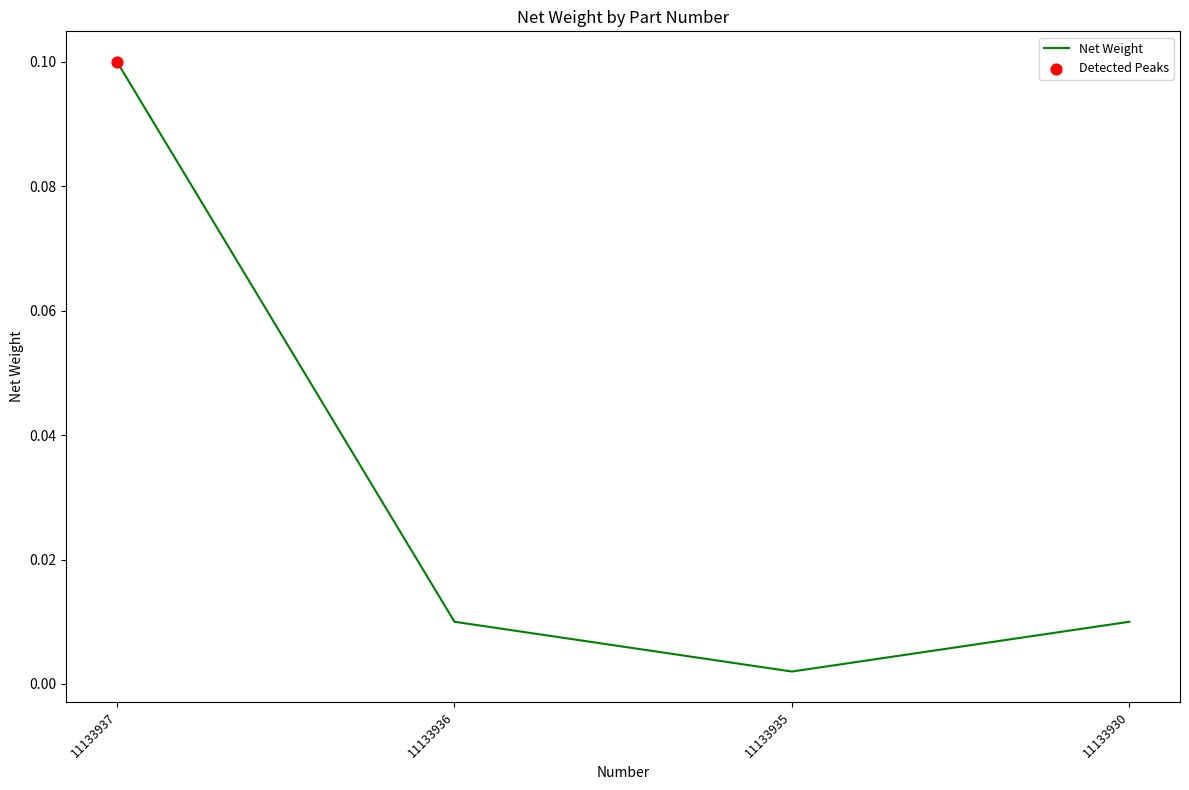

Which has a higher value, 11133937 or 11133930?

11133937